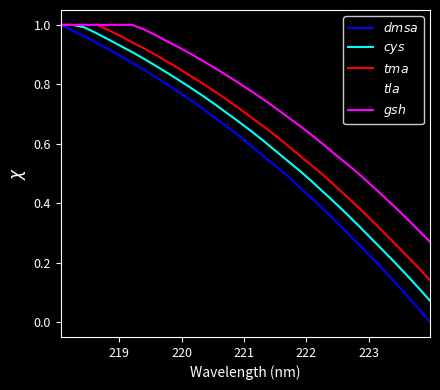

What is the maximum value shown in the chart?

1.0